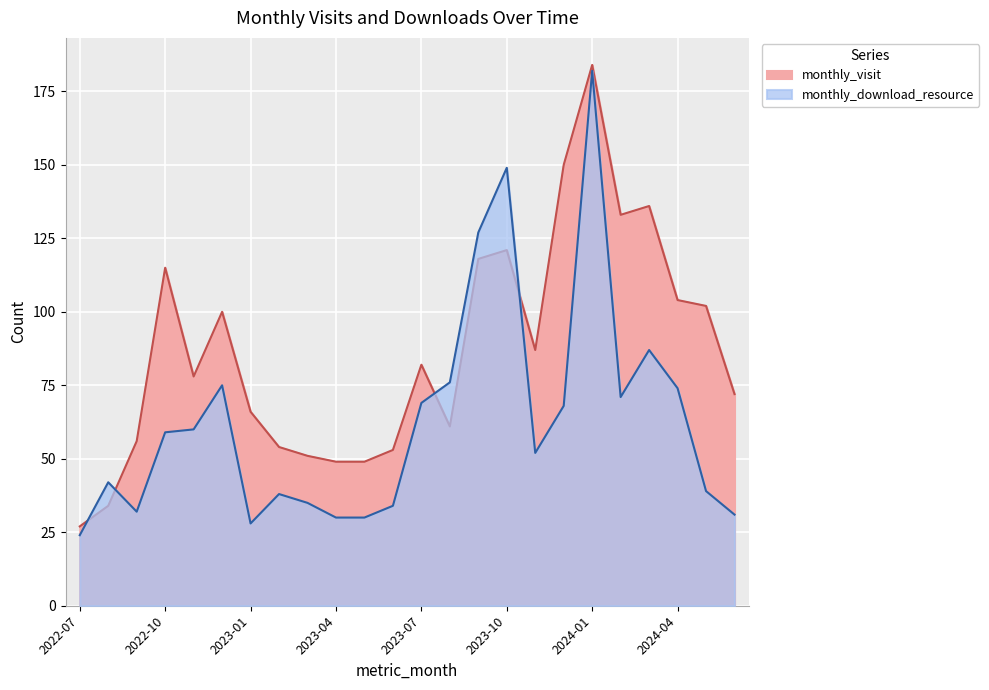

What is the label of the 24th point from the left?

2024-06